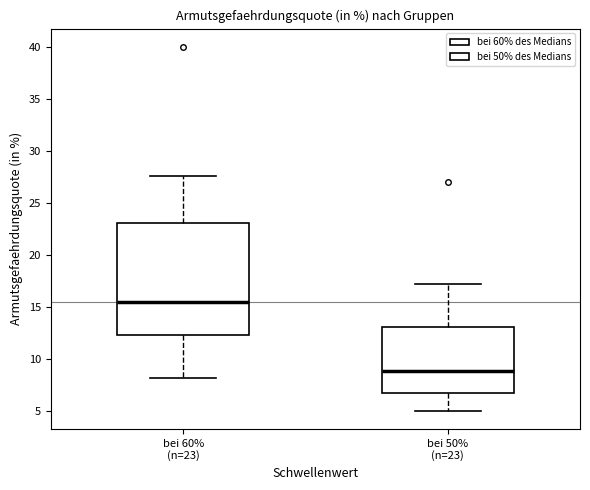

Which box has the highest median line?

bei 60% (n=23)